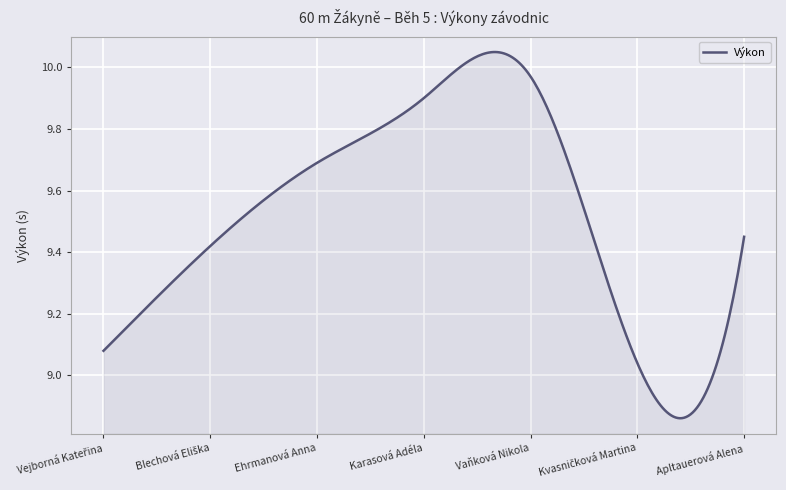

What is the difference between the maximum and minimum values?

1.2